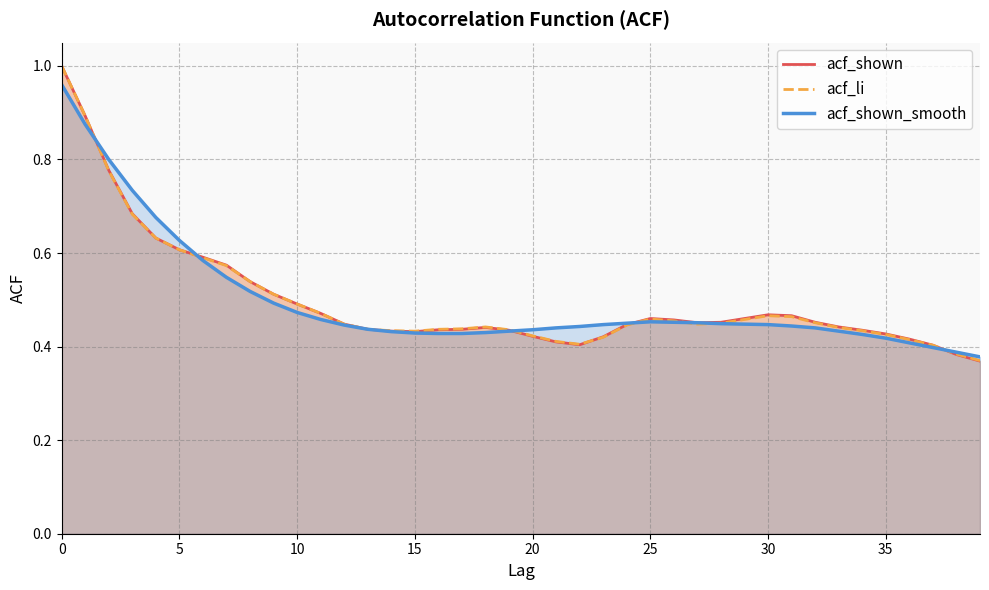

What is the minimum value shown in the chart?

0.4